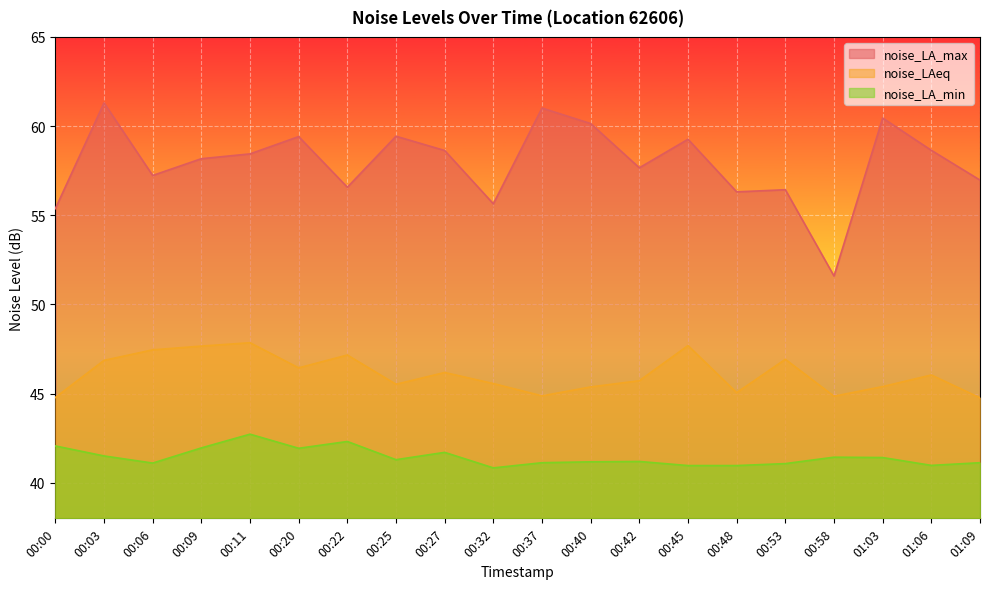

What is the average value of the noise_LAeq series?

46.1